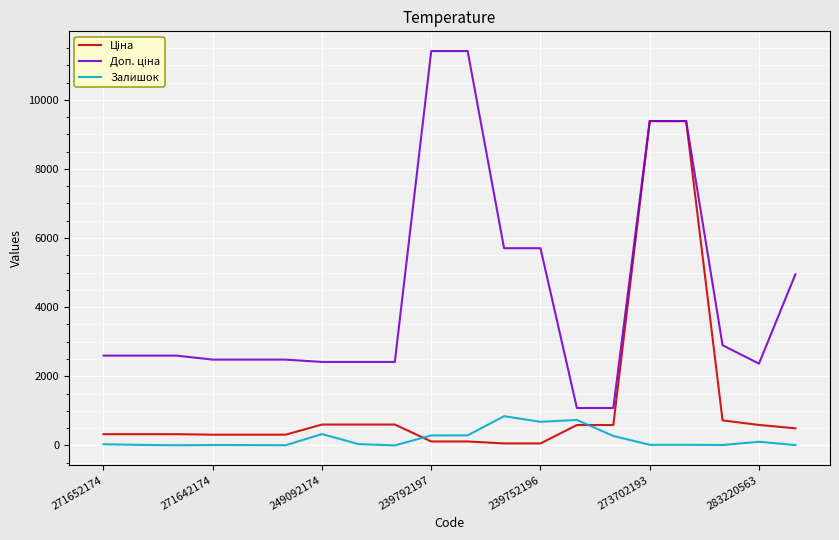

What is the maximum value for Залишок?

845.0